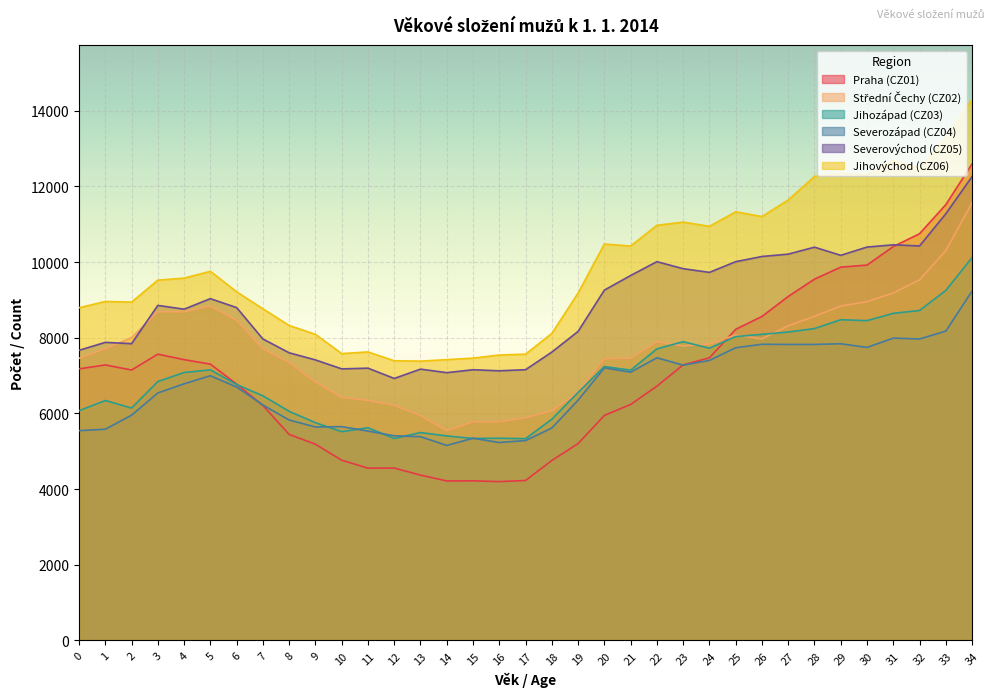

What is the total value across all series at 3?

48022